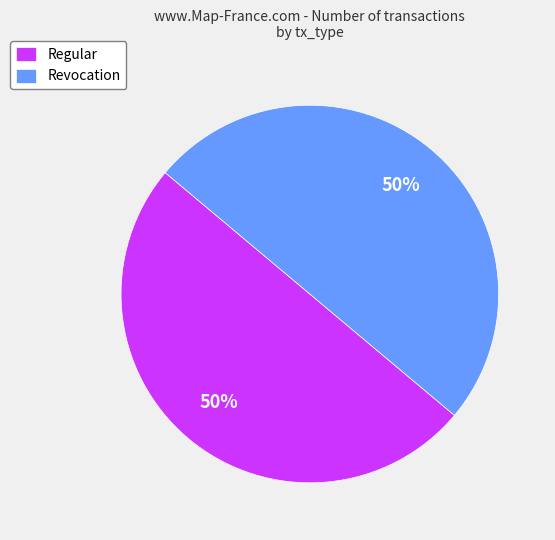

Do Revocation and Regular together represent more than half of the pie?

Yes